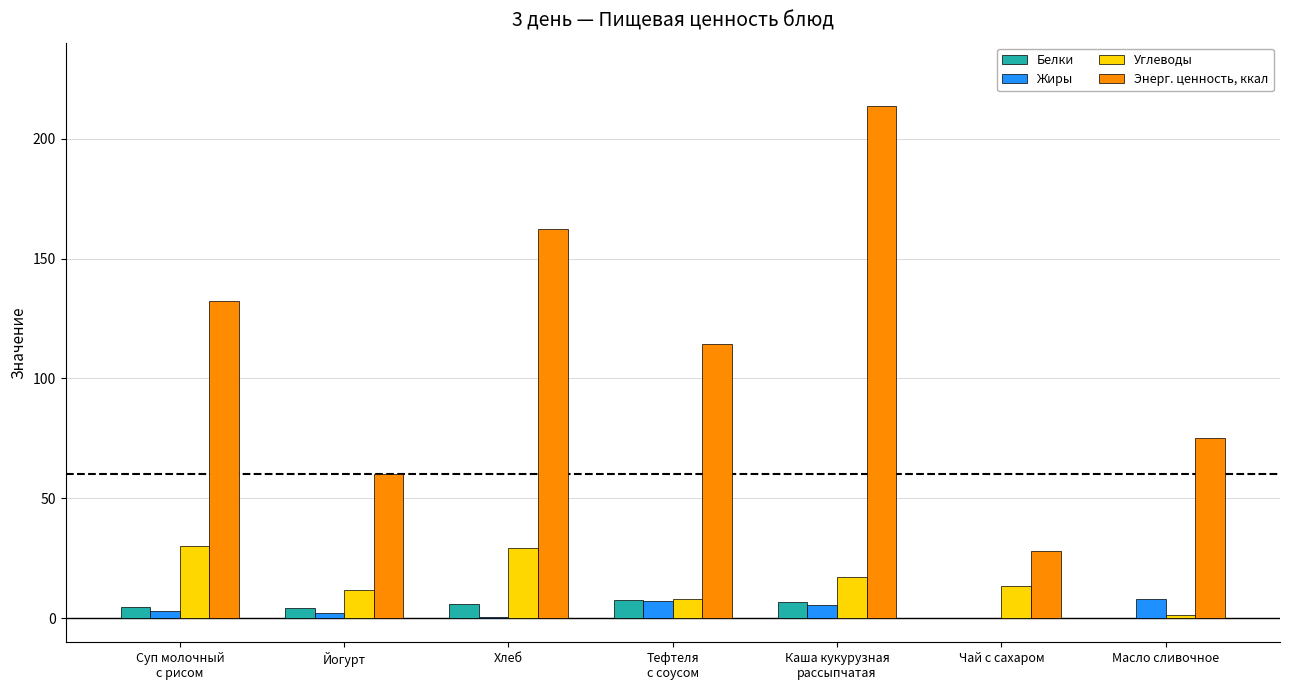

Which series has the largest total across all categories?

Энерг. ценность, ккал